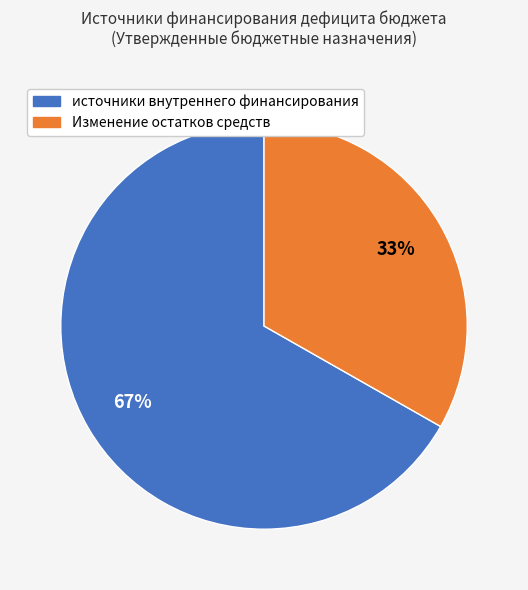

Is it true that Изменение остатков средств is 28% of the pie?

False